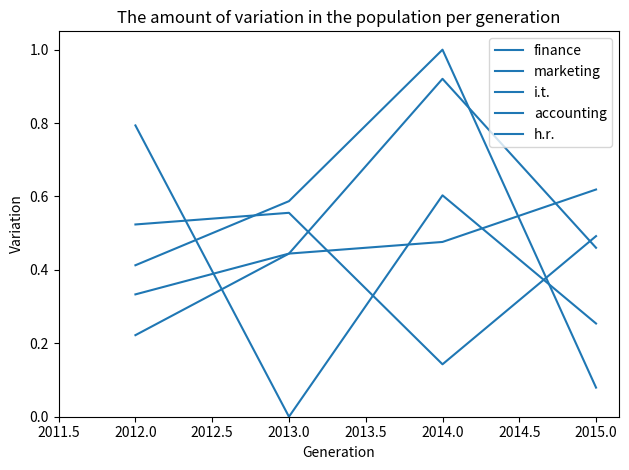

How many lines are shown in the chart?

5